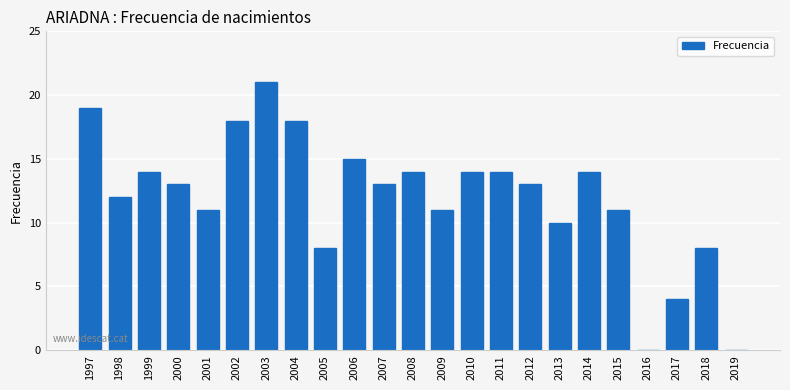

The value at 2017 is 7. True or false?

False